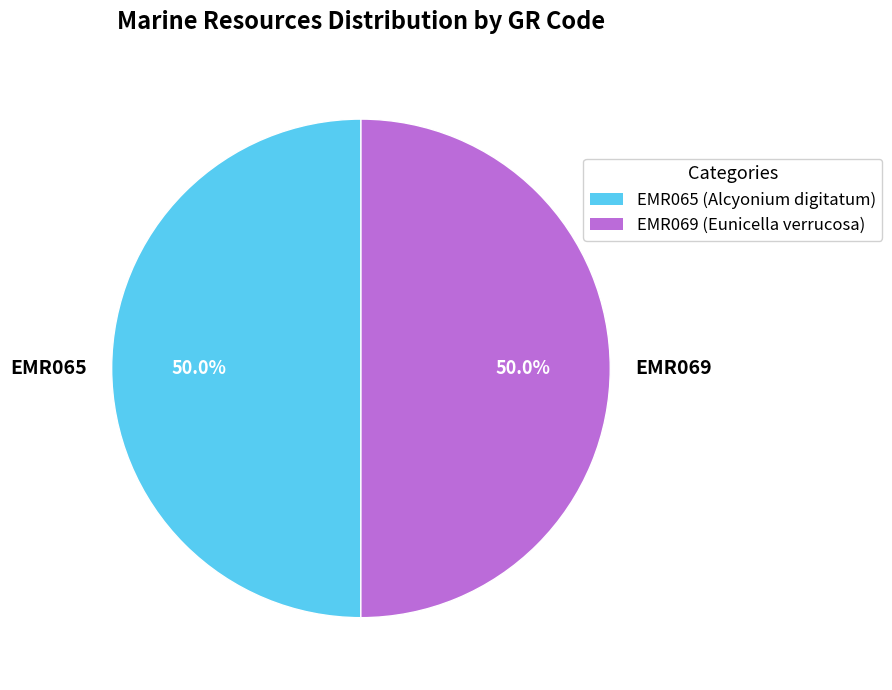

Combined, do EMR065 and EMR069 account for over 50%?

Yes